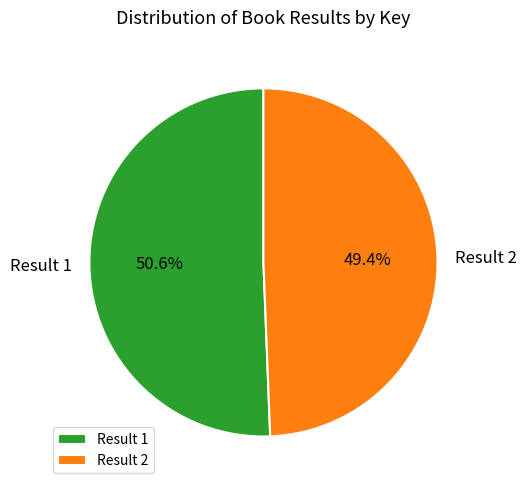

Is there a majority slice in this chart?

Yes